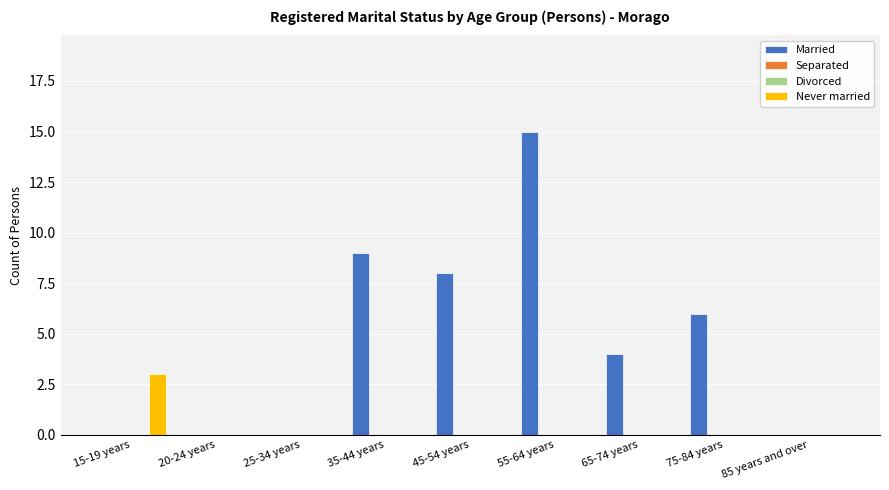

What is the label of the 6th bar from the left?

55-64 years